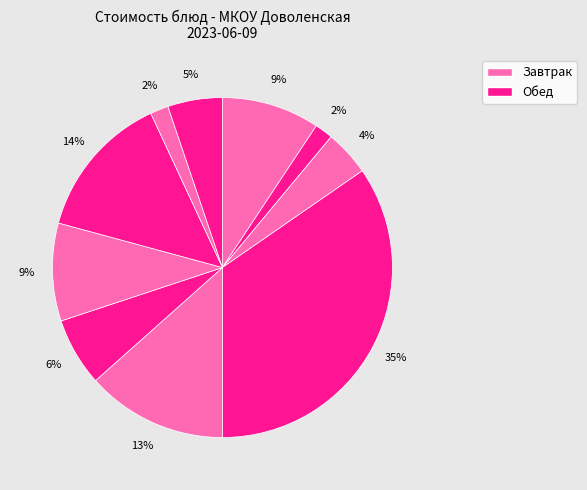

Count the number of slices in the pie.

10